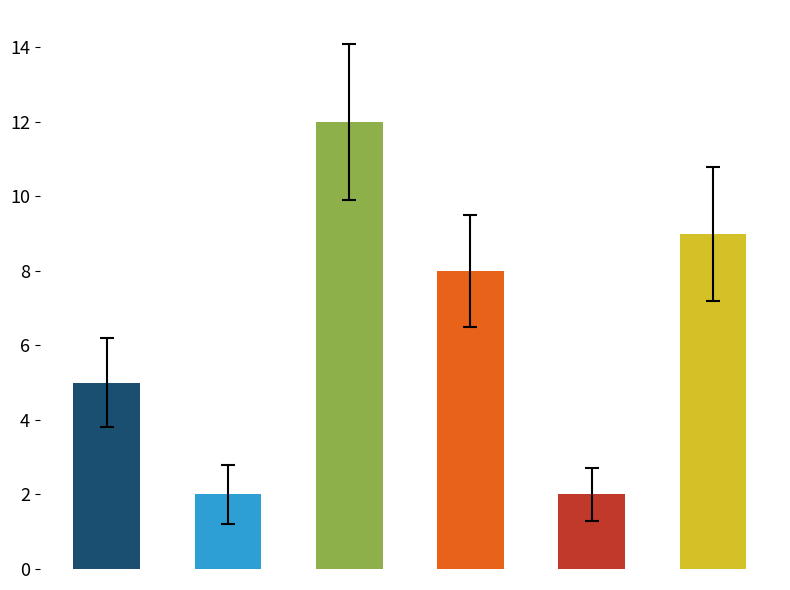

What is the minimum value shown in the chart?

2